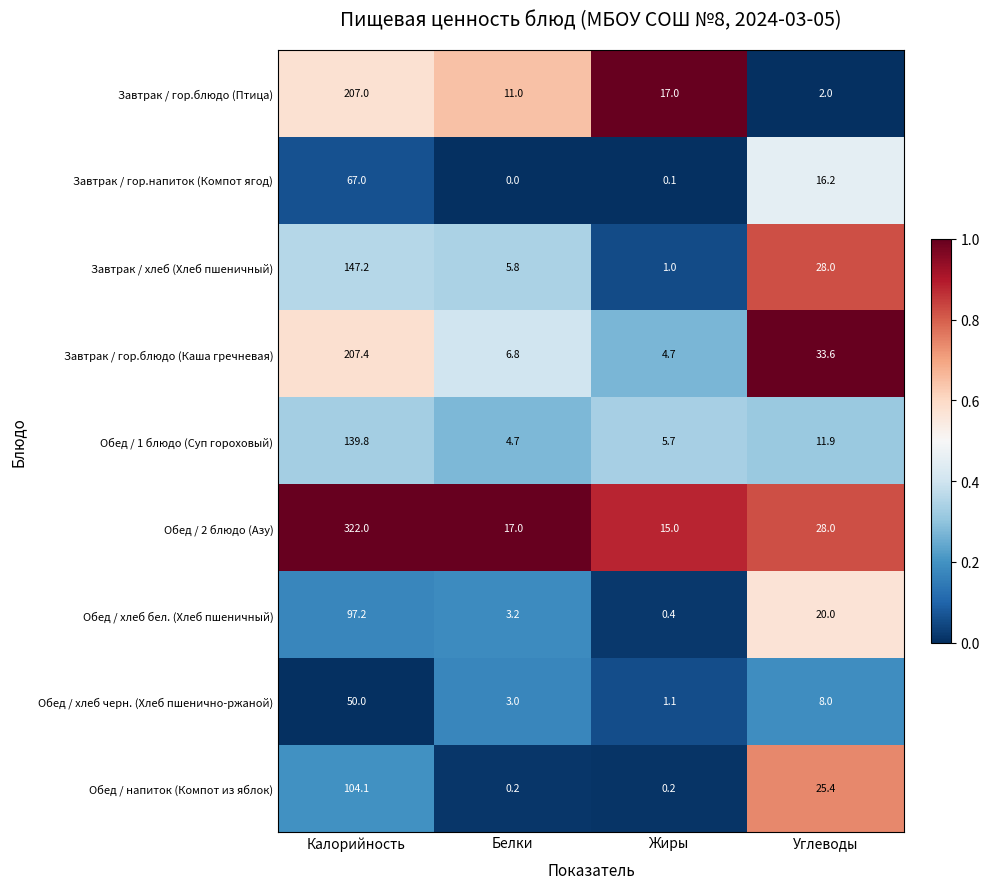

Which series has the largest range (max minus min)?

Обед / 2 блюдо (Азу)